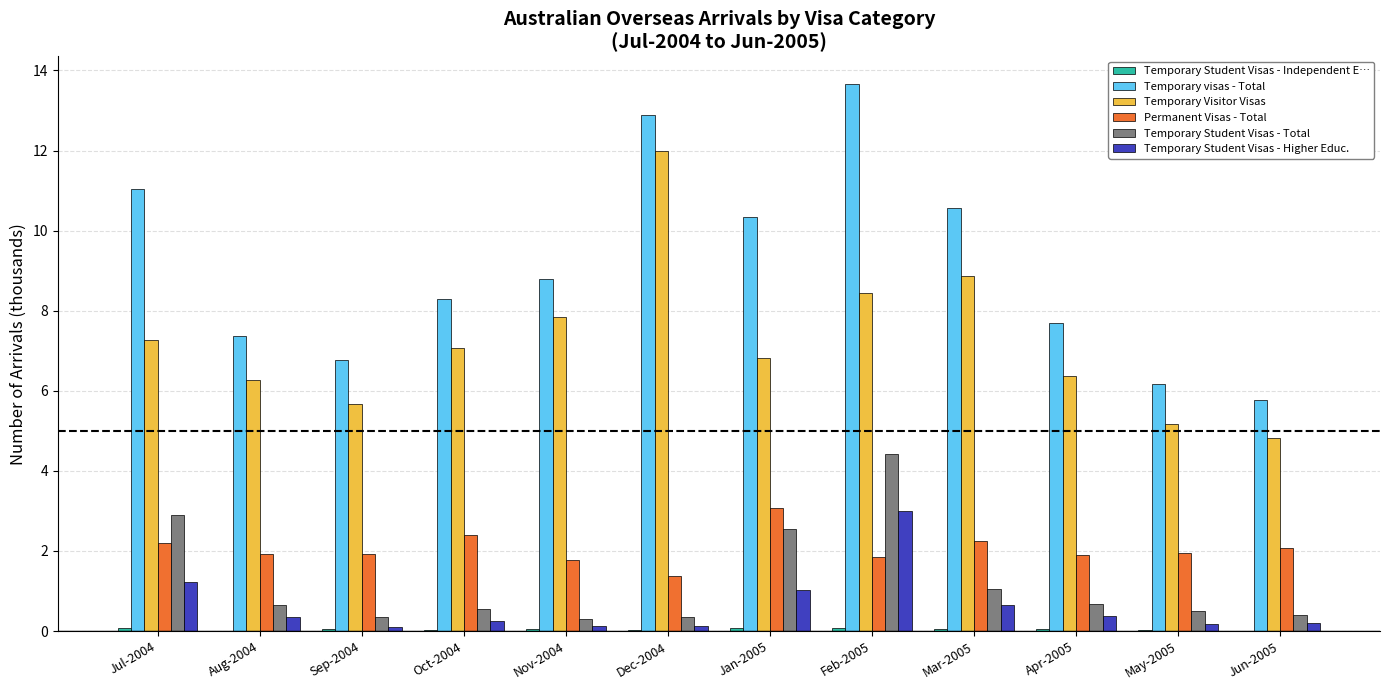

The Temporary visas - Total series shows 14.3 at Oct-2004. True or false?

False